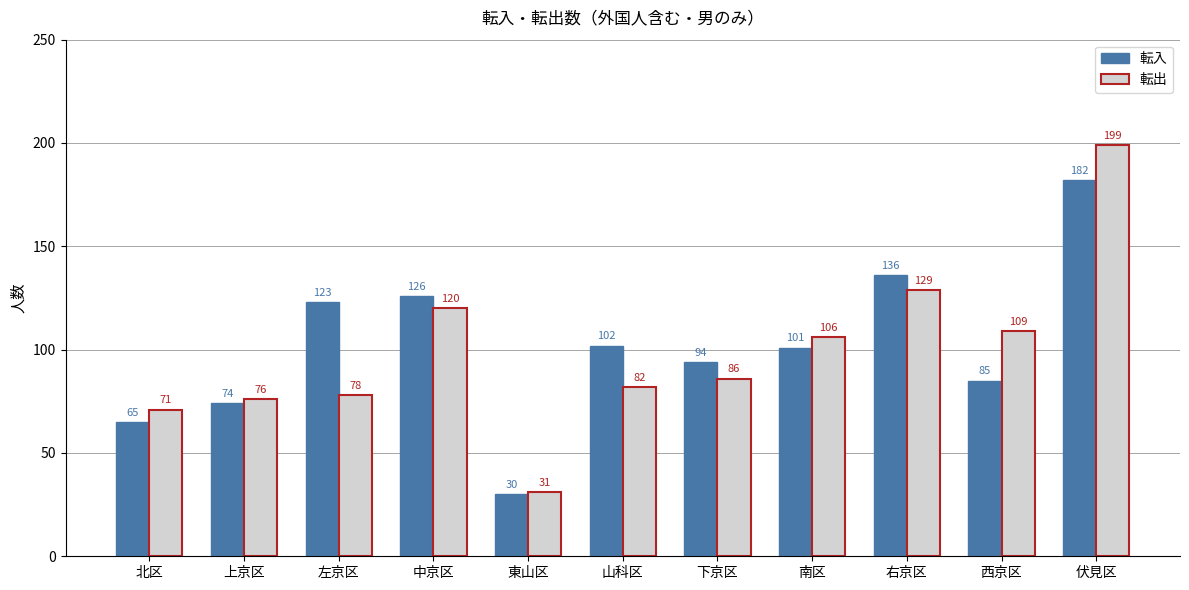

What position from the right is 下京区?

5